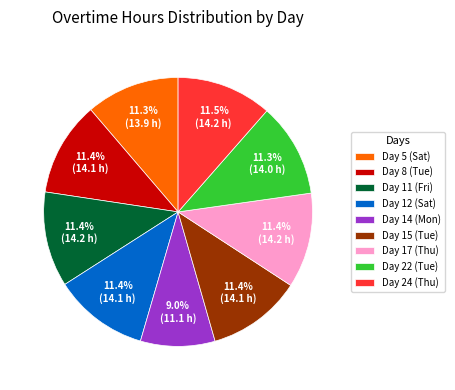

What is the smallest slice in the pie chart?

Day 14 (Mon)